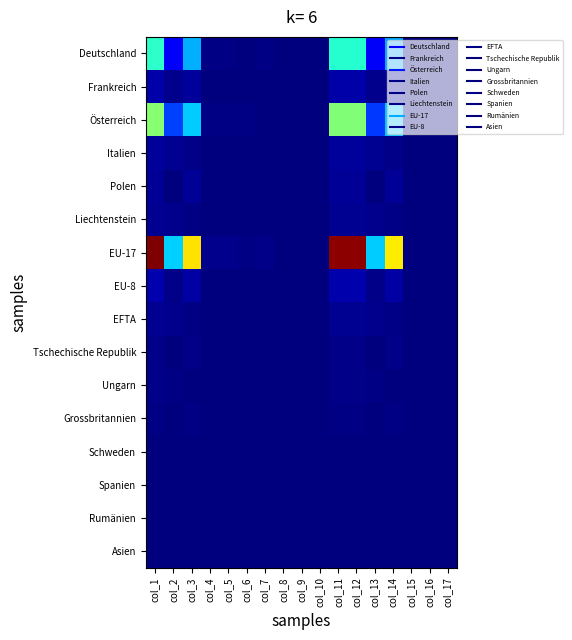

Reading left to right, what are all the values shown in this chart?

Deutschland: col_1=0.4	col_2=0.1	col_3=0.3	col_4=0.0	col_5=0.0	col_6=0.0	col_7=0.0	col_8=0.0	col_9=0.0	col_10=0.0	col_11=0.4	col_12=0.4	col_13=0.1	col_14=0.3	col_15=0.0	col_16=0.0	col_17=0.0
Frankreich: col_1=0.0	col_2=0.0	col_3=0.0	col_4=0.0	col_5=0.0	col_6=0.0	col_7=0.0	col_8=0.0	col_9=0.0	col_10=0.0	col_11=0.0	col_12=0.0	col_13=0.0	col_14=0.0	col_15=0.0	col_16=0.0	col_17=0.0
Österreich: col_1=0.5	col_2=0.2	col_3=0.3	col_4=0.0	col_5=0.0	col_6=0.0	col_7=0.0	col_8=0.0	col_9=0.0	col_10=0.0	col_11=0.5	col_12=0.5	col_13=0.2	col_14=0.3	col_15=0.0	col_16=0.0	col_17=0.0
Italien: col_1=0.0	col_2=0.0	col_3=0.0	col_4=0.0	col_5=0.0	col_6=0.0	col_7=0.0	col_8=0.0	col_9=0.0	col_10=0.0	col_11=0.0	col_12=0.0	col_13=0.0	col_14=0.0	col_15=0.0	col_16=0.0	col_17=0.0
Polen: col_1=0.0	col_2=0.0	col_3=0.0	col_4=0.0	col_5=0.0	col_6=0.0	col_7=0.0	col_8=0.0	col_9=0.0	col_10=0.0	col_11=0.0	col_12=0.0	col_13=0.0	col_14=0.0	col_15=0.0	col_16=0.0	col_17=0.0
Liechtenstein: col_1=0.0	col_2=0.0	col_3=0.0	col_4=0.0	col_5=0.0	col_6=0.0	col_7=0.0	col_8=0.0	col_9=0.0	col_10=0.0	col_11=0.0	col_12=0.0	col_13=0.0	col_14=0.0	col_15=0.0	col_16=0.0	col_17=0.0
EU-17: col_1=1.0	col_2=0.3	col_3=0.7	col_4=0.0	col_5=0.0	col_6=0.0	col_7=0.0	col_8=0.0	col_9=0.0	col_10=0.0	col_11=1.0	col_12=1.0	col_13=0.3	col_14=0.7	col_15=0.0	col_16=0.0	col_17=0.0
EU-8: col_1=0.0	col_2=0.0	col_3=0.0	col_4=0.0	col_5=0.0	col_6=0.0	col_7=0.0	col_8=0.0	col_9=0.0	col_10=0.0	col_11=0.0	col_12=0.0	col_13=0.0	col_14=0.0	col_15=0.0	col_16=0.0	col_17=0.0
EFTA: col_1=0.0	col_2=0.0	col_3=0.0	col_4=0.0	col_5=0.0	col_6=0.0	col_7=0.0	col_8=0.0	col_9=0.0	col_10=0.0	col_11=0.0	col_12=0.0	col_13=0.0	col_14=0.0	col_15=0.0	col_16=0.0	col_17=0.0
Tschechische Republik: col_1=0.0	col_2=0.0	col_3=0.0	col_4=0.0	col_5=0.0	col_6=0.0	col_7=0.0	col_8=0.0	col_9=0.0	col_10=0.0	col_11=0.0	col_12=0.0	col_13=0.0	col_14=0.0	col_15=0.0	col_16=0.0	col_17=0.0
Ungarn: col_1=0.0	col_2=0.0	col_3=0.0	col_4=0.0	col_5=0.0	col_6=0.0	col_7=0.0	col_8=0.0	col_9=0.0	col_10=0.0	col_11=0.0	col_12=0.0	col_13=0.0	col_14=0.0	col_15=0.0	col_16=0.0	col_17=0.0
Grossbritannien: col_1=0.0	col_2=0.0	col_3=0.0	col_4=0.0	col_5=0.0	col_6=0.0	col_7=0.0	col_8=0.0	col_9=0.0	col_10=0.0	col_11=0.0	col_12=0.0	col_13=0.0	col_14=0.0	col_15=0.0	col_16=0.0	col_17=0.0
Schweden: col_1=0.0	col_2=0.0	col_3=0.0	col_4=0.0	col_5=0.0	col_6=0.0	col_7=0.0	col_8=0.0	col_9=0.0	col_10=0.0	col_11=0.0	col_12=0.0	col_13=0.0	col_14=0.0	col_15=0.0	col_16=0.0	col_17=0.0
Spanien: col_1=0.0	col_2=0.0	col_3=0.0	col_4=0.0	col_5=0.0	col_6=0.0	col_7=0.0	col_8=0.0	col_9=0.0	col_10=0.0	col_11=0.0	col_12=0.0	col_13=0.0	col_14=0.0	col_15=0.0	col_16=0.0	col_17=0.0
Rumänien: col_1=0.0	col_2=0.0	col_3=0.0	col_4=0.0	col_5=0.0	col_6=0.0	col_7=0.0	col_8=0.0	col_9=0.0	col_10=0.0	col_11=0.0	col_12=0.0	col_13=0.0	col_14=0.0	col_15=0.0	col_16=0.0	col_17=0.0
Asien: col_1=0.0	col_2=0.0	col_3=0.0	col_4=0.0	col_5=0.0	col_6=0.0	col_7=0.0	col_8=0.0	col_9=0.0	col_10=0.0	col_11=0.0	col_12=0.0	col_13=0.0	col_14=0.0	col_15=0.0	col_16=0.0	col_17=0.0